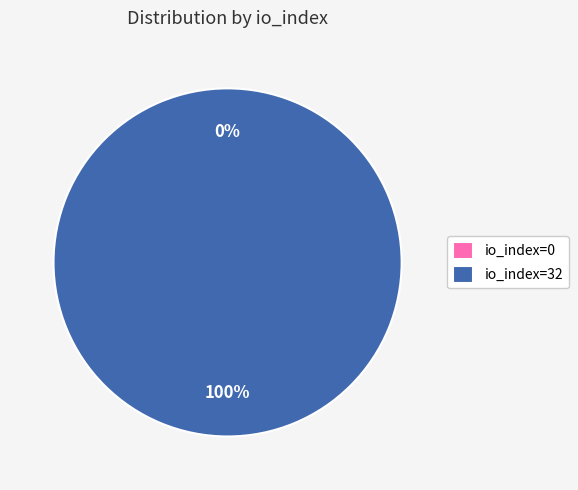

Is io_index=0 the majority of the pie?

No